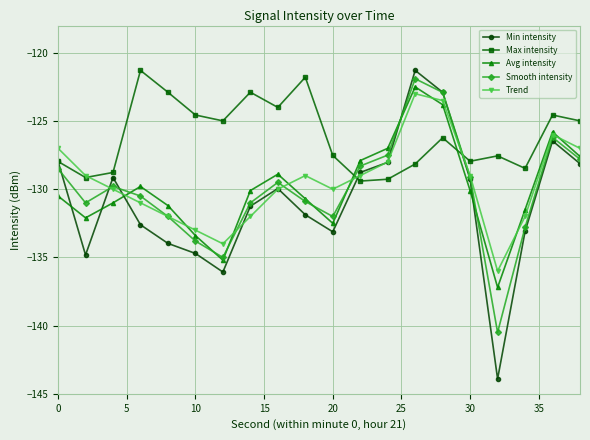

How many interior local valleys does the Smooth intensity series have?

4